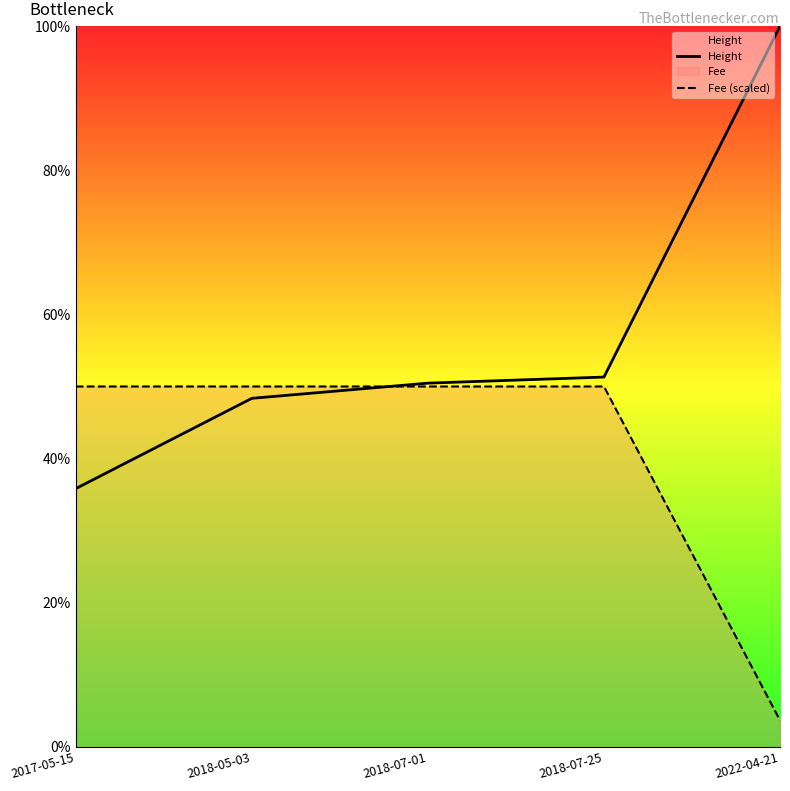

At how many categories does at least one series exceed 15?

5